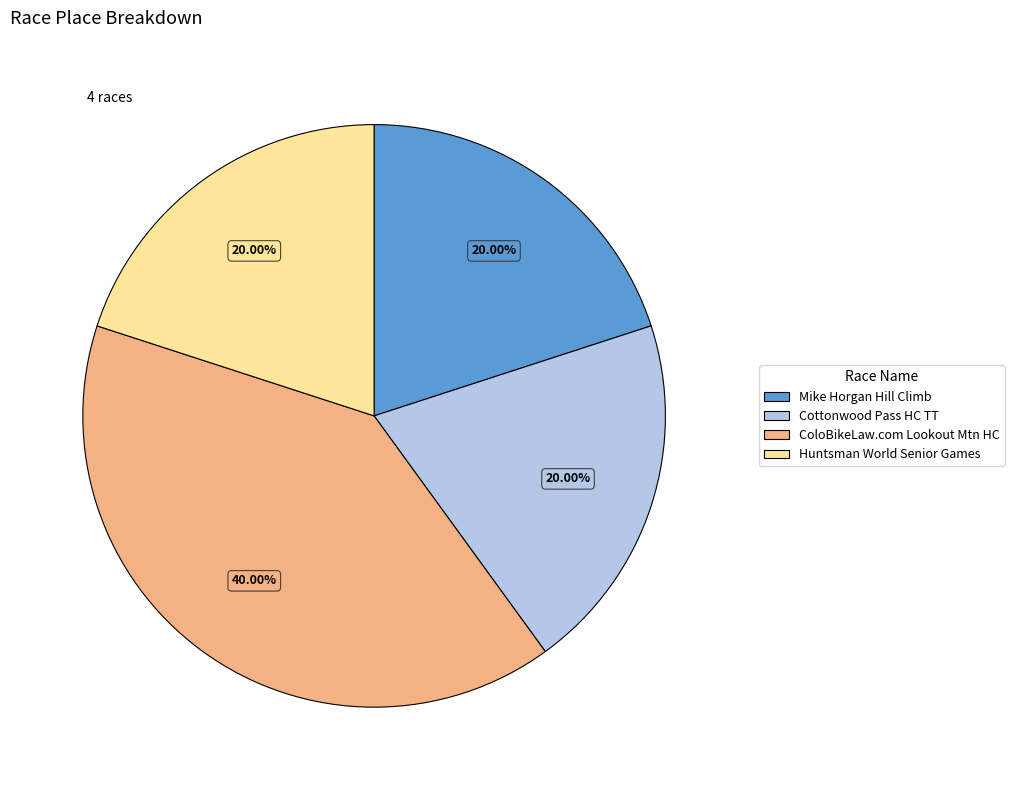

Is there any slice that represents more than half of the pie?

No